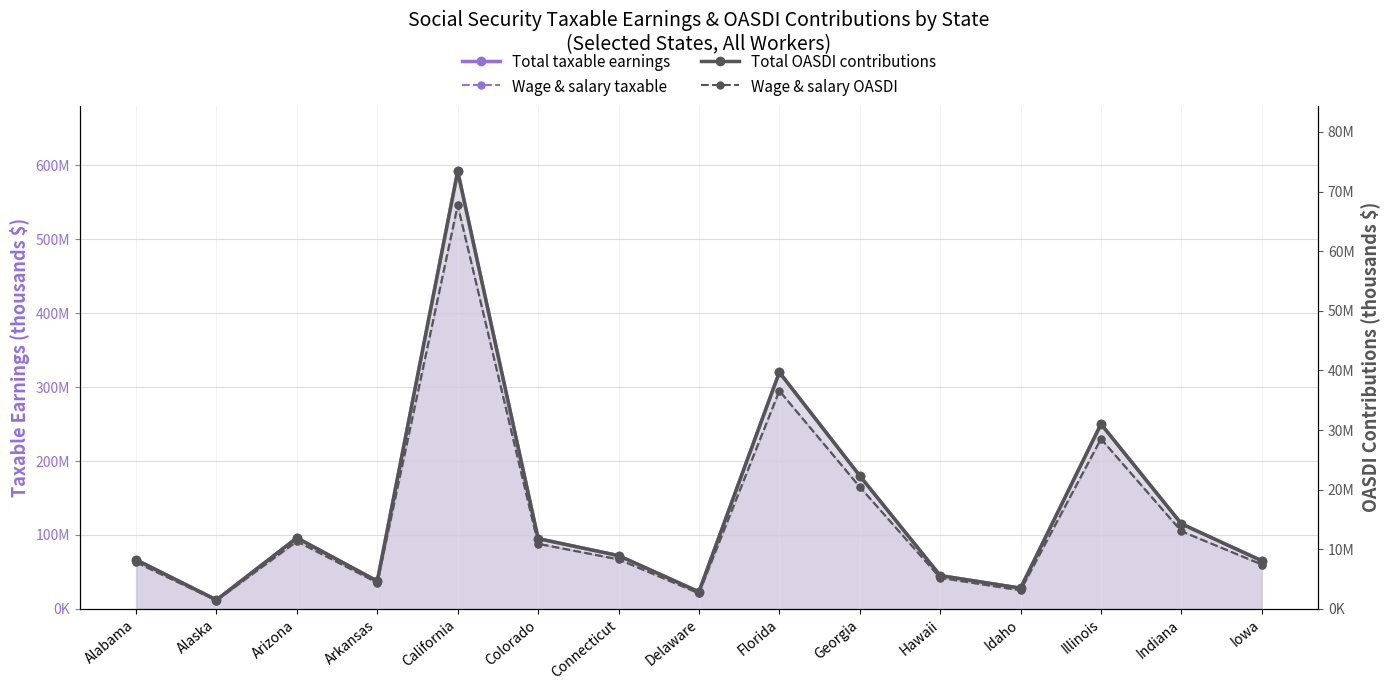

Rank the series at Idaho from lowest to highest value.

Wage & salary OASDI, Total OASDI contributions, Wage & salary taxable, Total taxable earnings